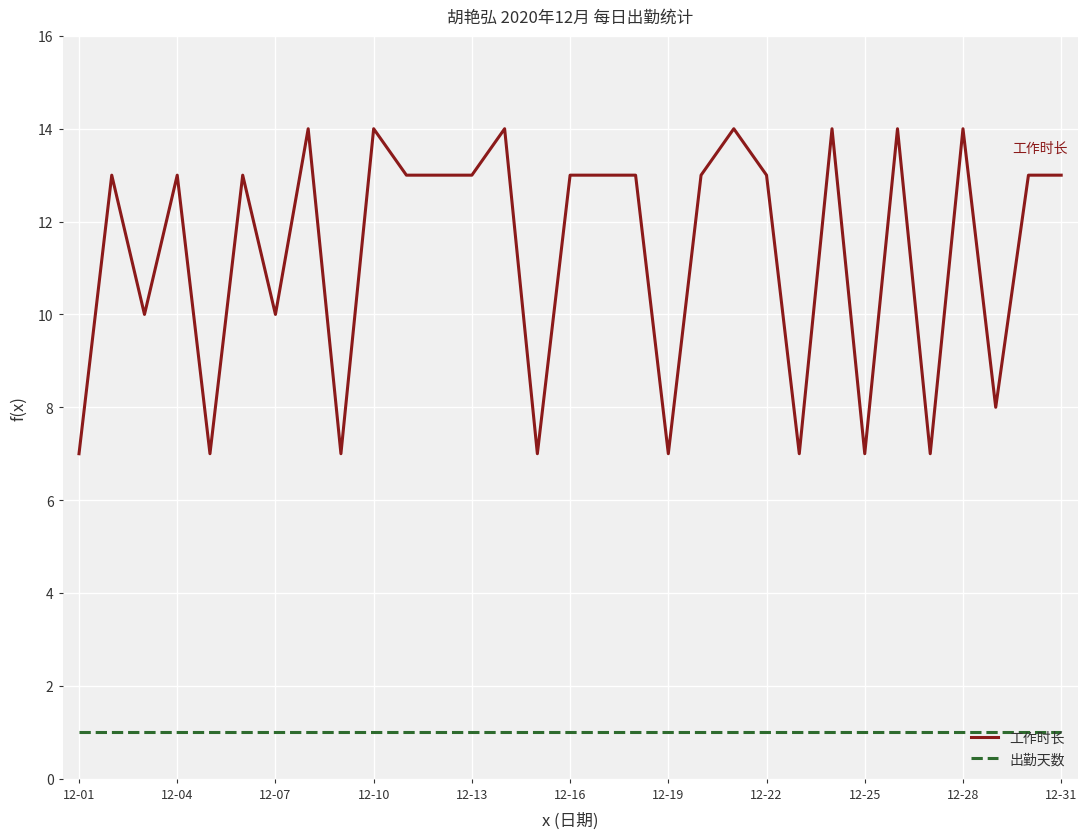

Which series has the widest spread of values?

工作时长